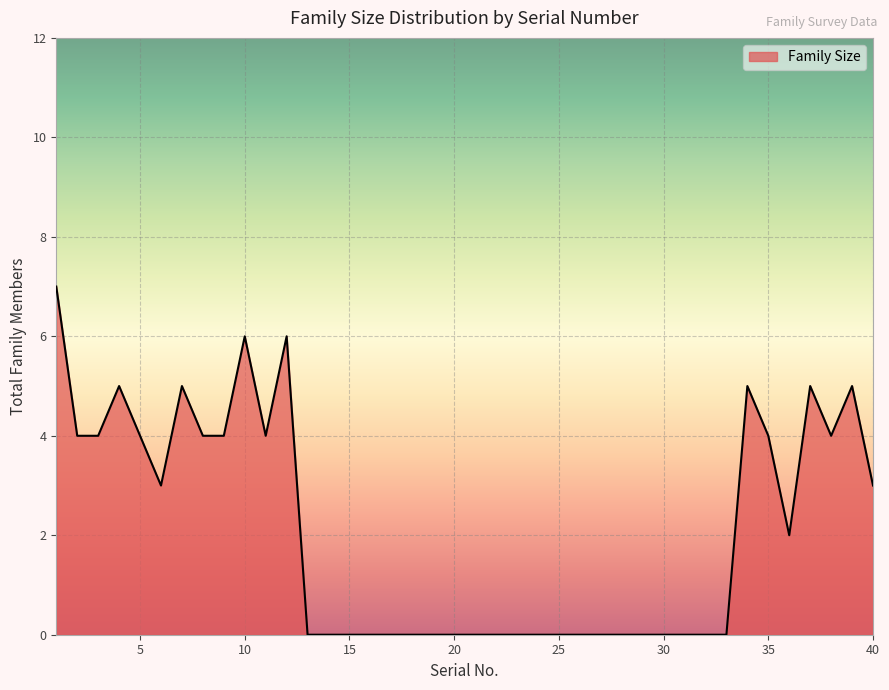

What is the average value?

2